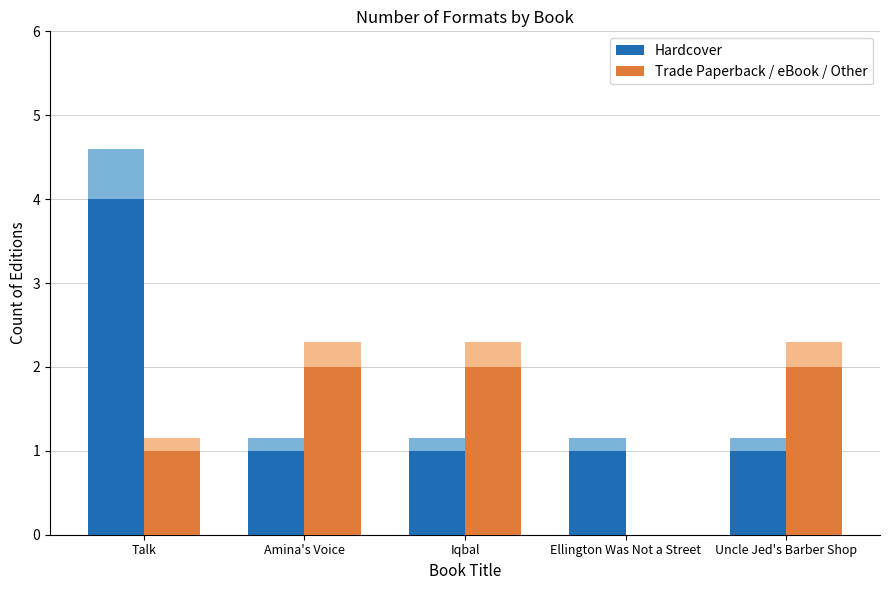

At which label is Hardcover closest to 2?

Amina's Voice